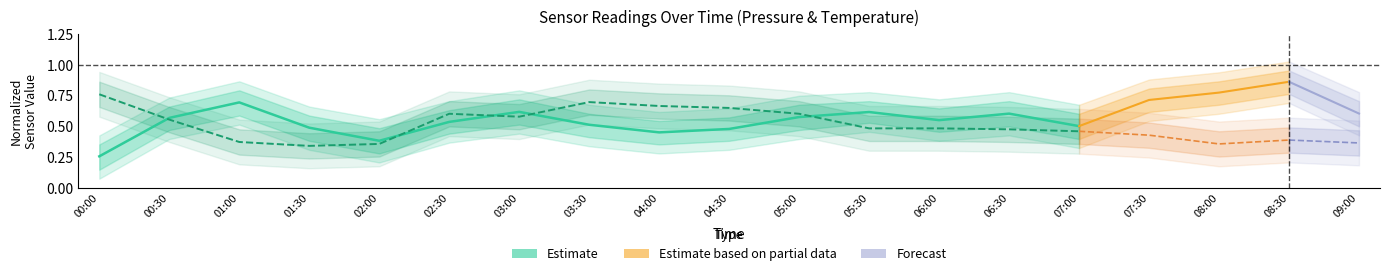

How many Pressure Estimate values are between 0 and 1?

15